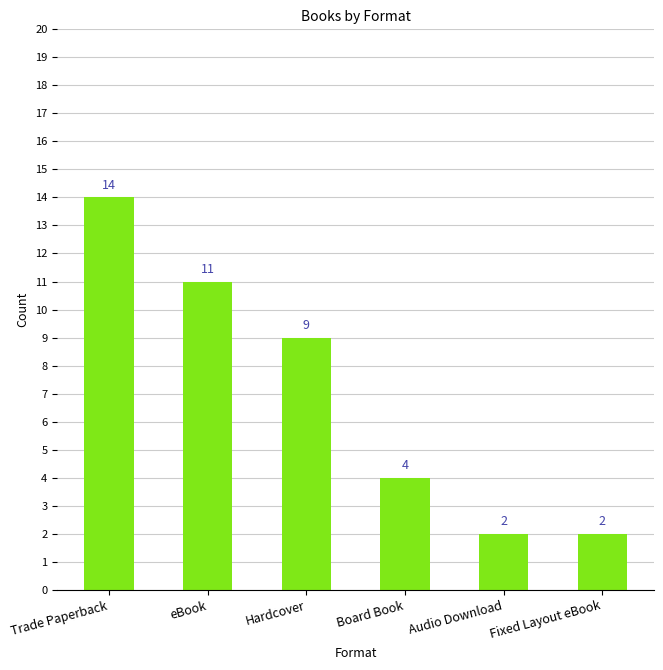

How many data points does each series have?

6